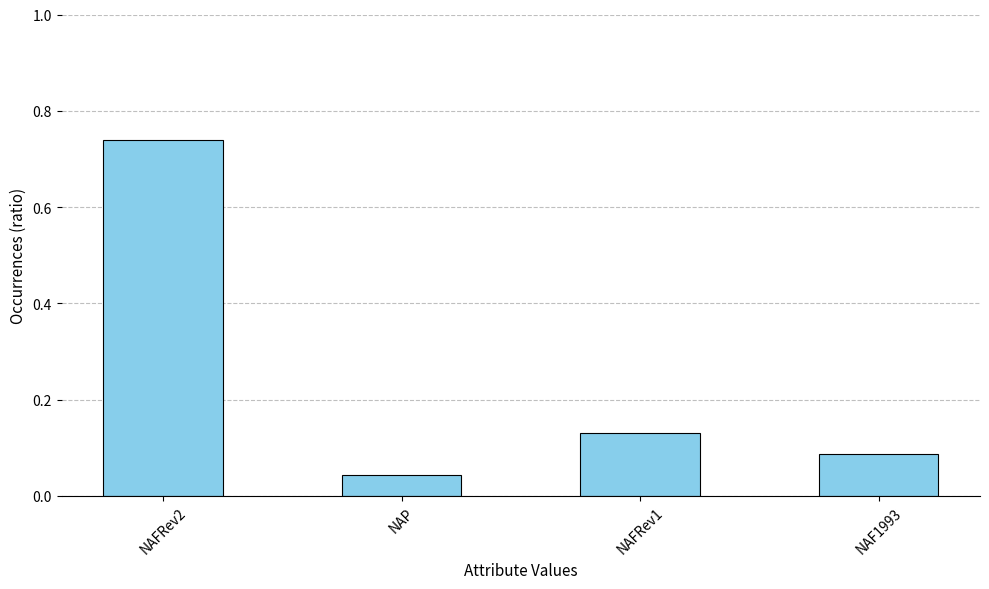

How many series are shown in this chart?

1